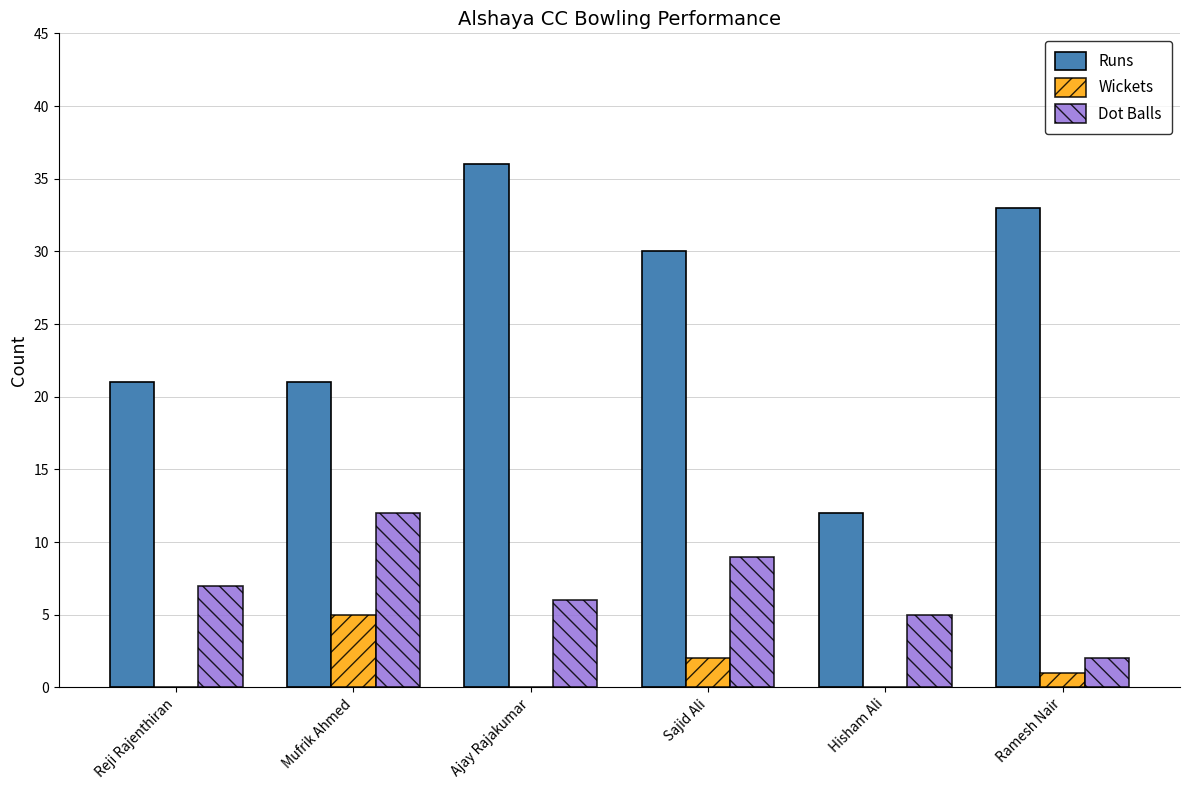

What is the greatest value displayed?

36